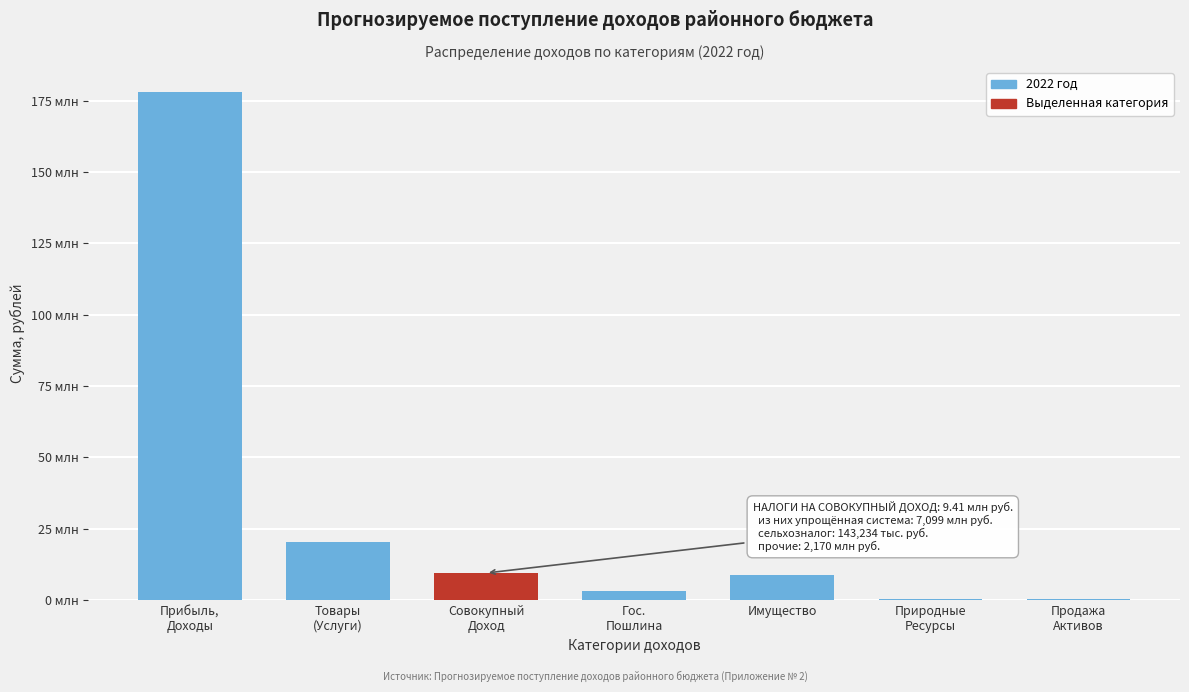

Are the bars horizontal?

No